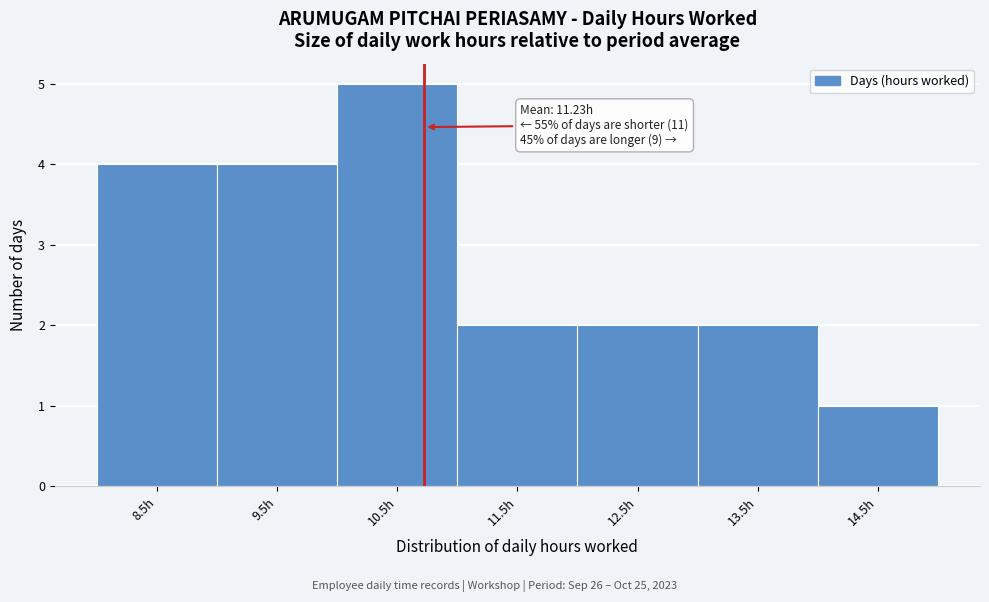

Reading right to left, extract all data points from this chart.

1	2	2	2	5	4	4